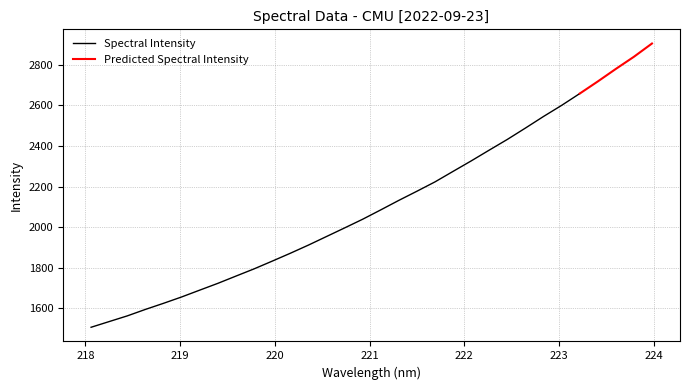

Between 221.4993 and 220.1623, which is larger?

221.4993